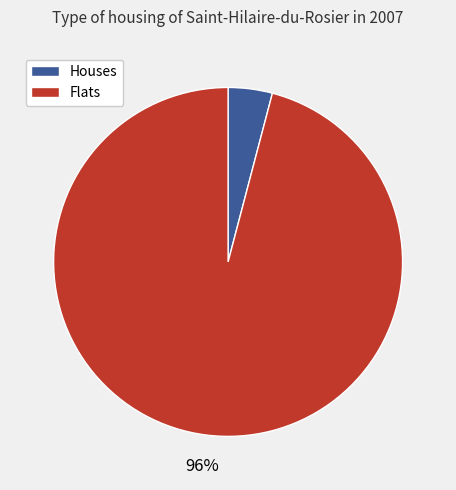

To the nearest percent, what is the difference between the largest and smallest slice percentages?

92%